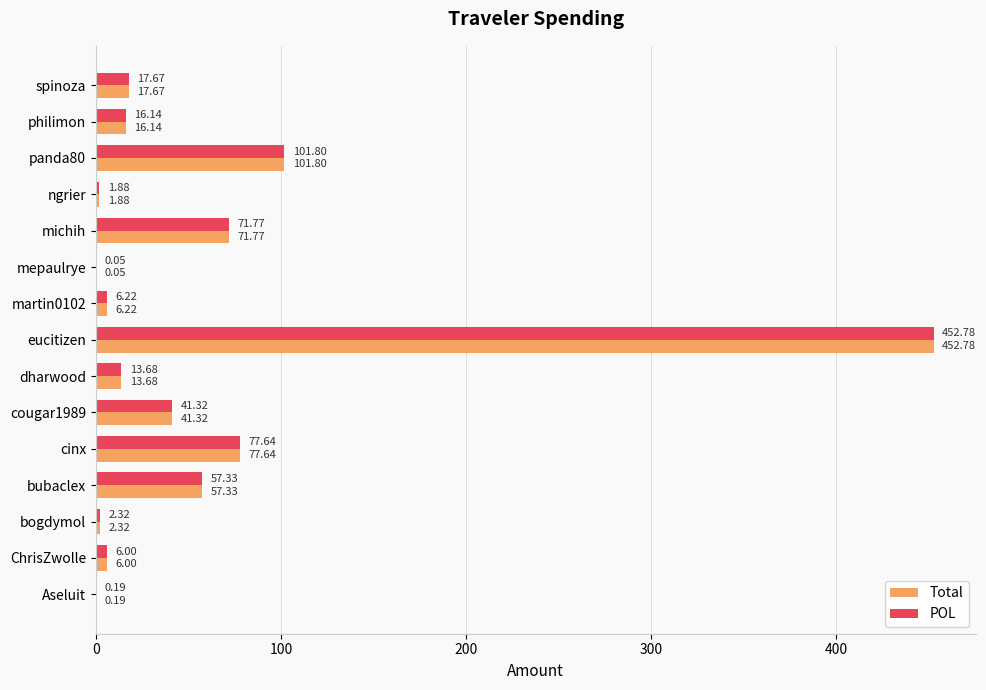

What is the total value across all series at bogdymol?

4.6